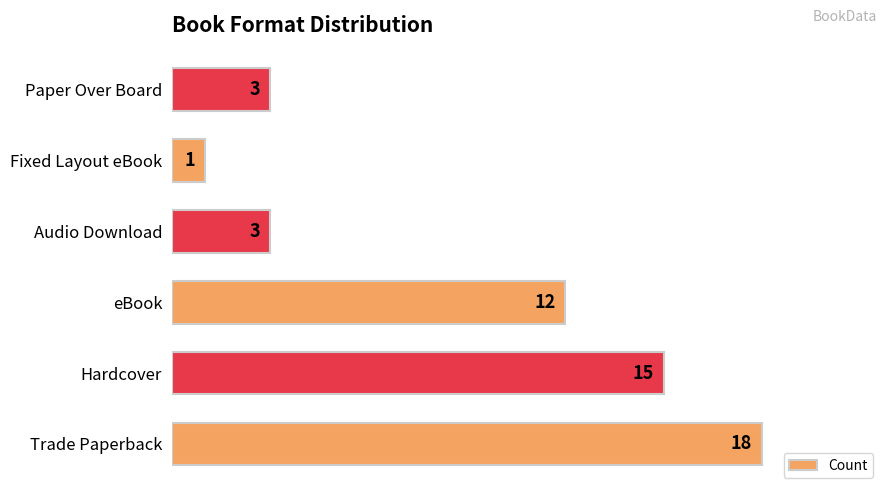

What is the change in value from Trade Paperback to eBook?

-6